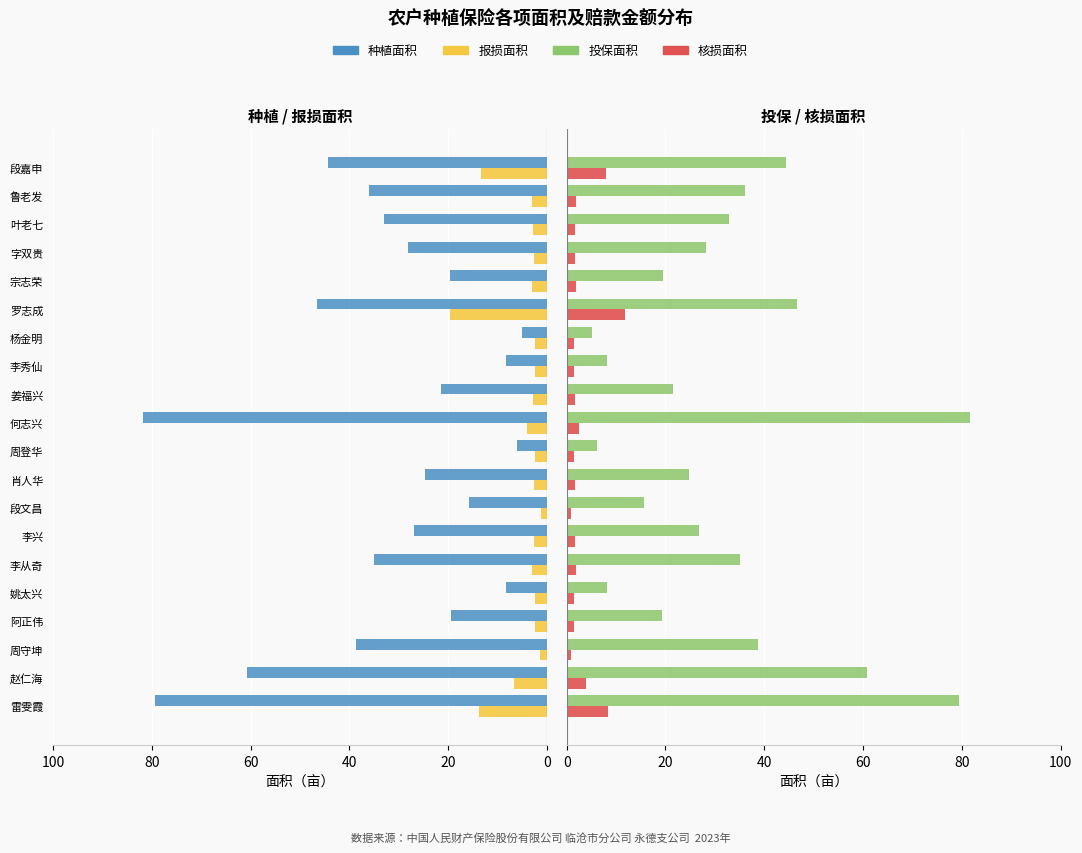

What is the minimum value shown in the chart?

0.8